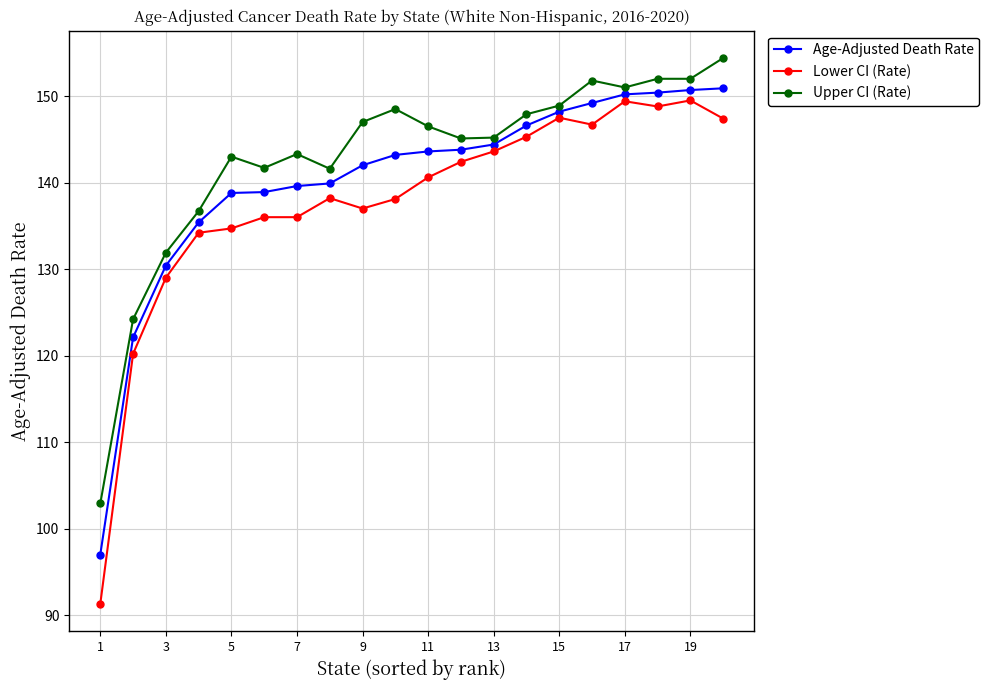

Which series has the largest range (max minus min)?

Lower CI (Rate)